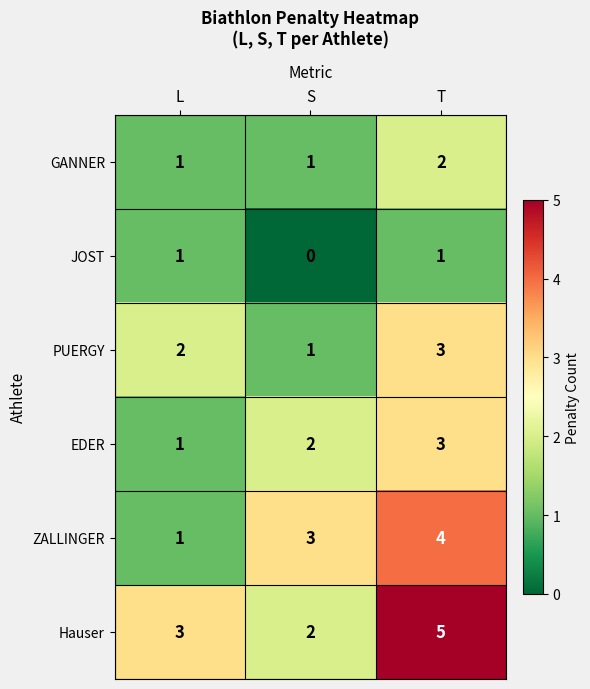

Is it true that GANNER equals 2 at T?

True